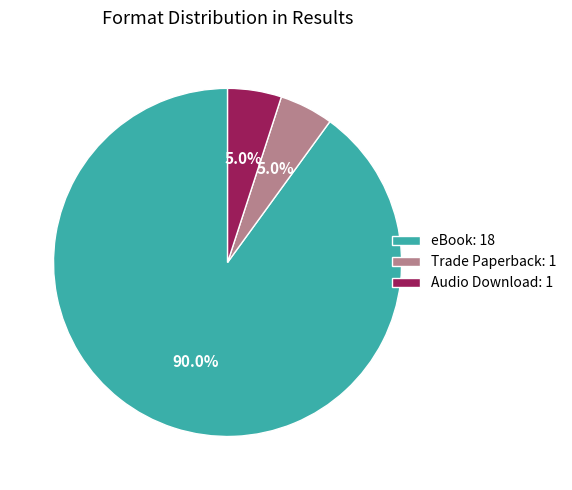

What percentage is NOT represented by Audio Download: 1?

95.0%